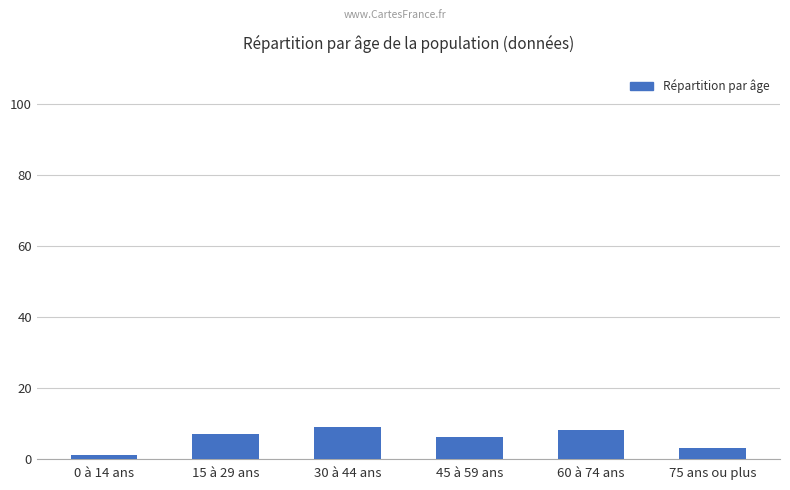

What position from the right is 60 à 74 ans?

2